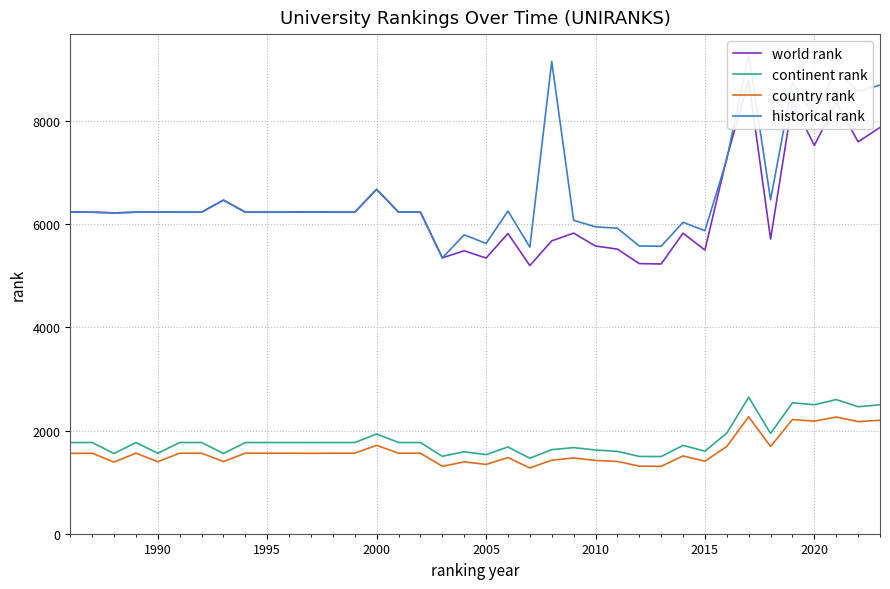

The continent rank series shows 2361 at 2010. True or false?

False